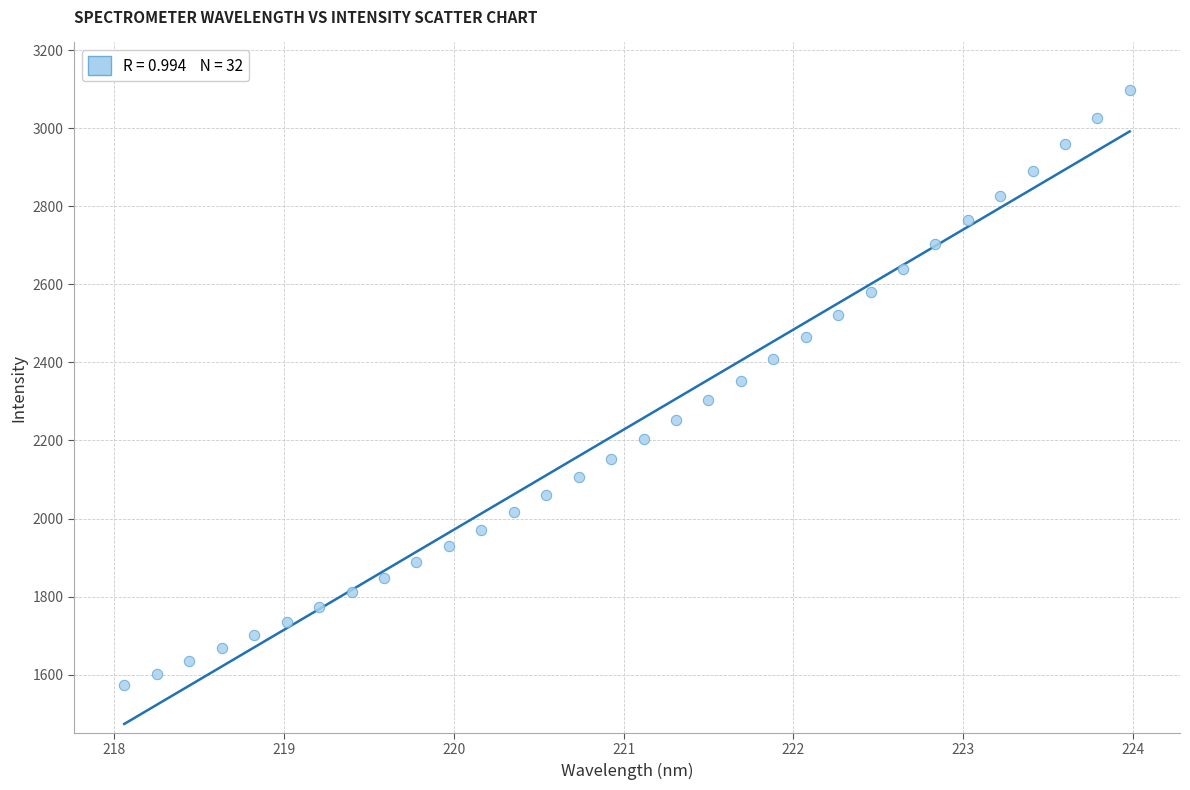

What is the range of Y values (max minus min)?

1524.9